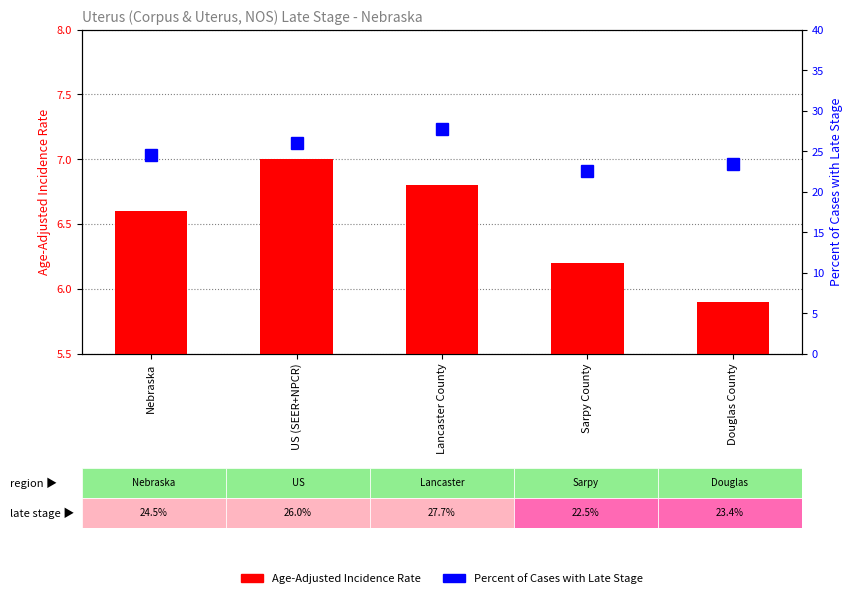

What position from the left is Nebraska?

1